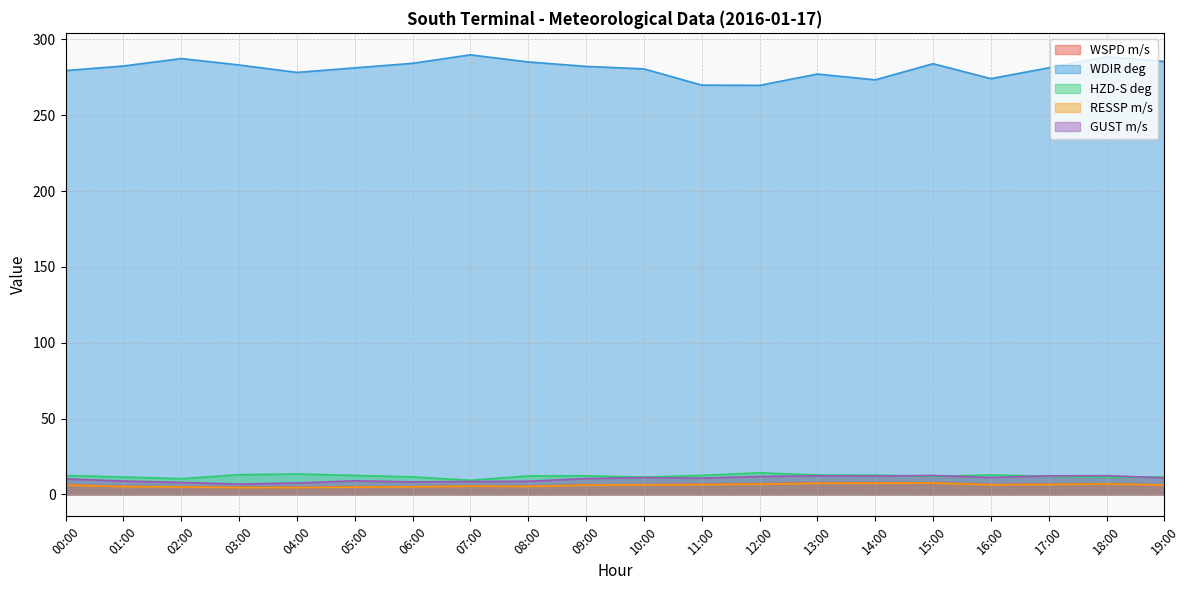

True or false: GUST m/s and WSPD m/s cross at least once.

False